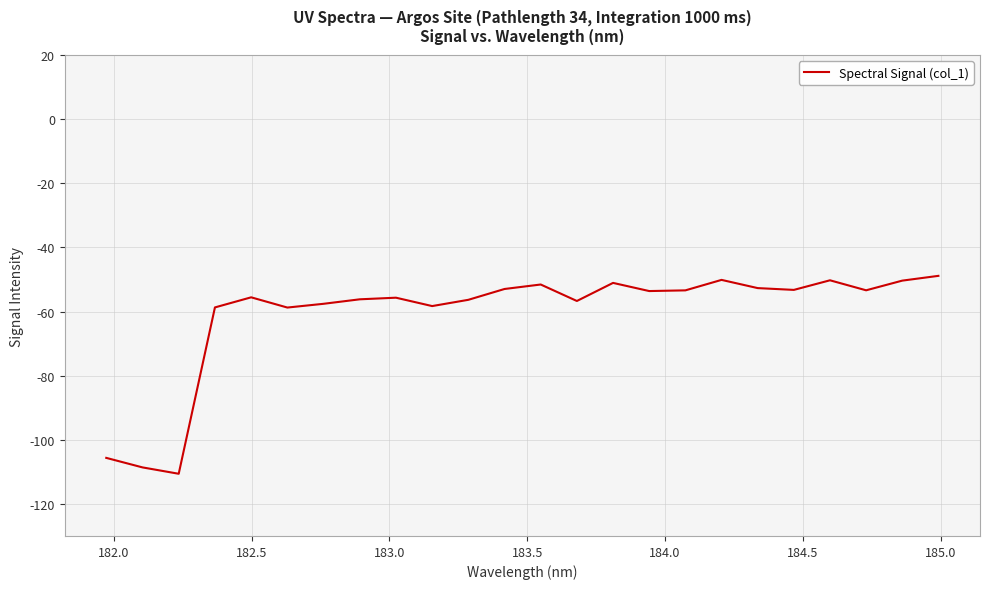

How many lines are shown in the chart?

1